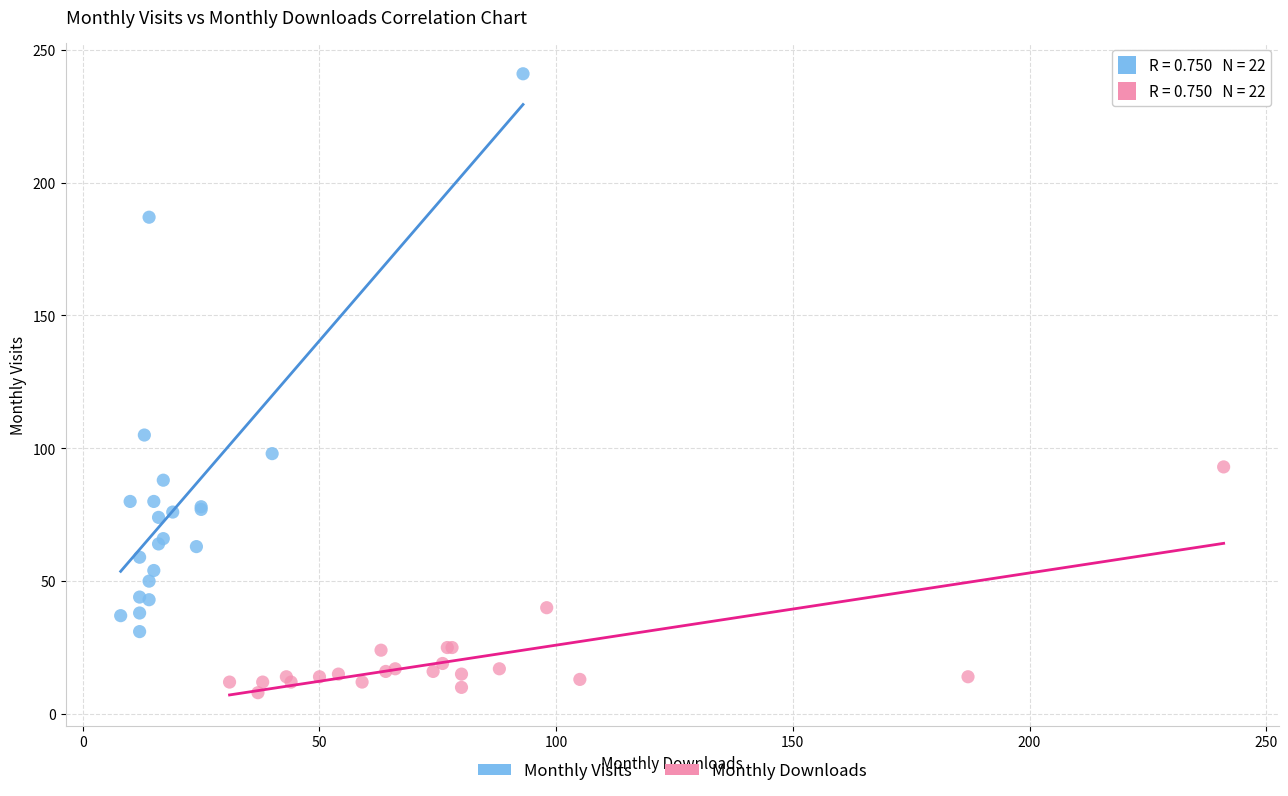

Which series has the largest Y range (max minus min)?

Monthly Visits